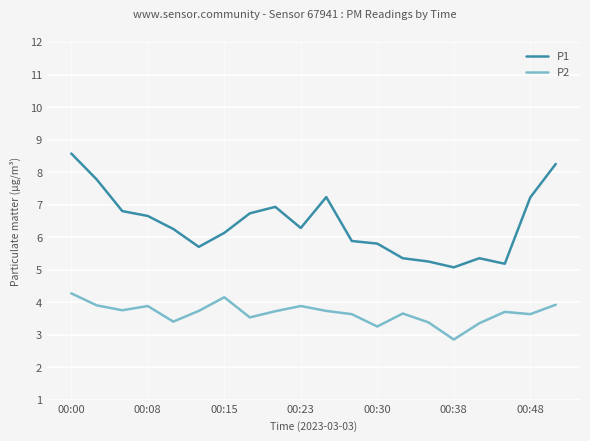

Rank the series by their average value, from lowest to highest.

P2, P1